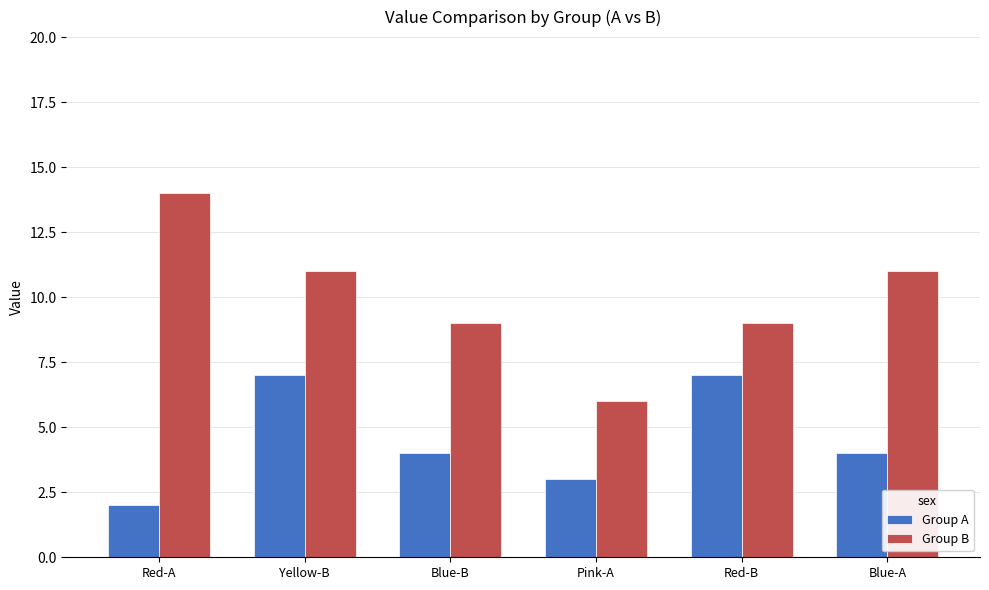

At Blue-B, list the series in order from smallest to largest.

Group A, Group B